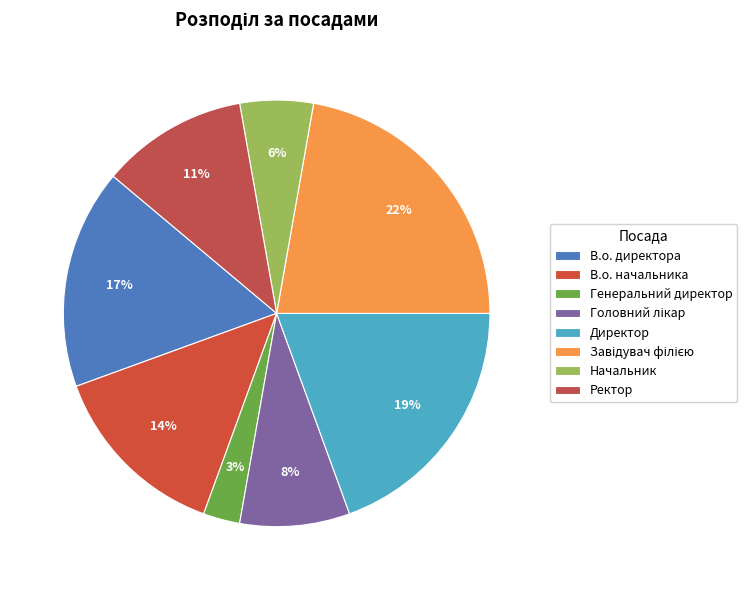

What is the smallest slice in the pie chart?

Генеральний директор